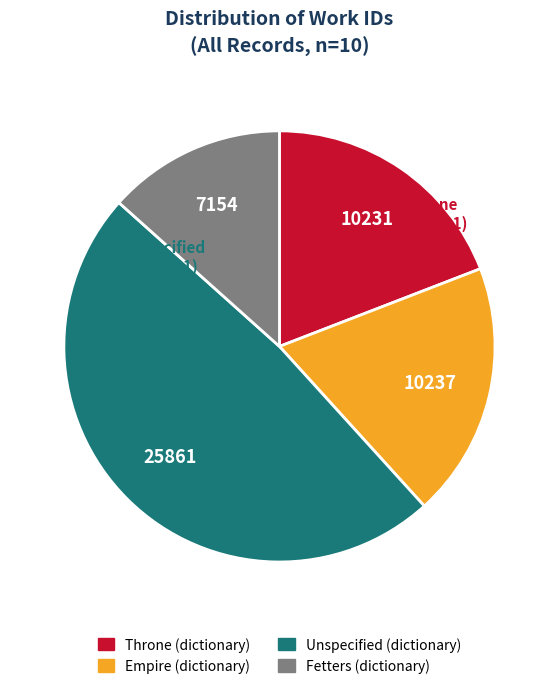

Is there a majority slice in this chart?

No